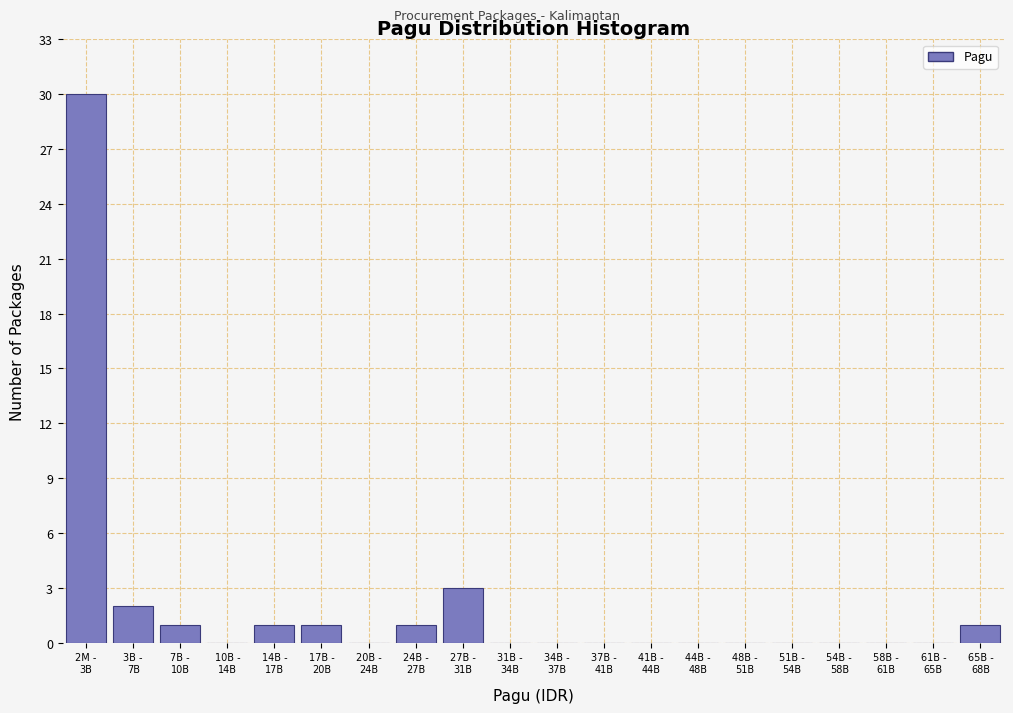

What is the sum of all values?

40